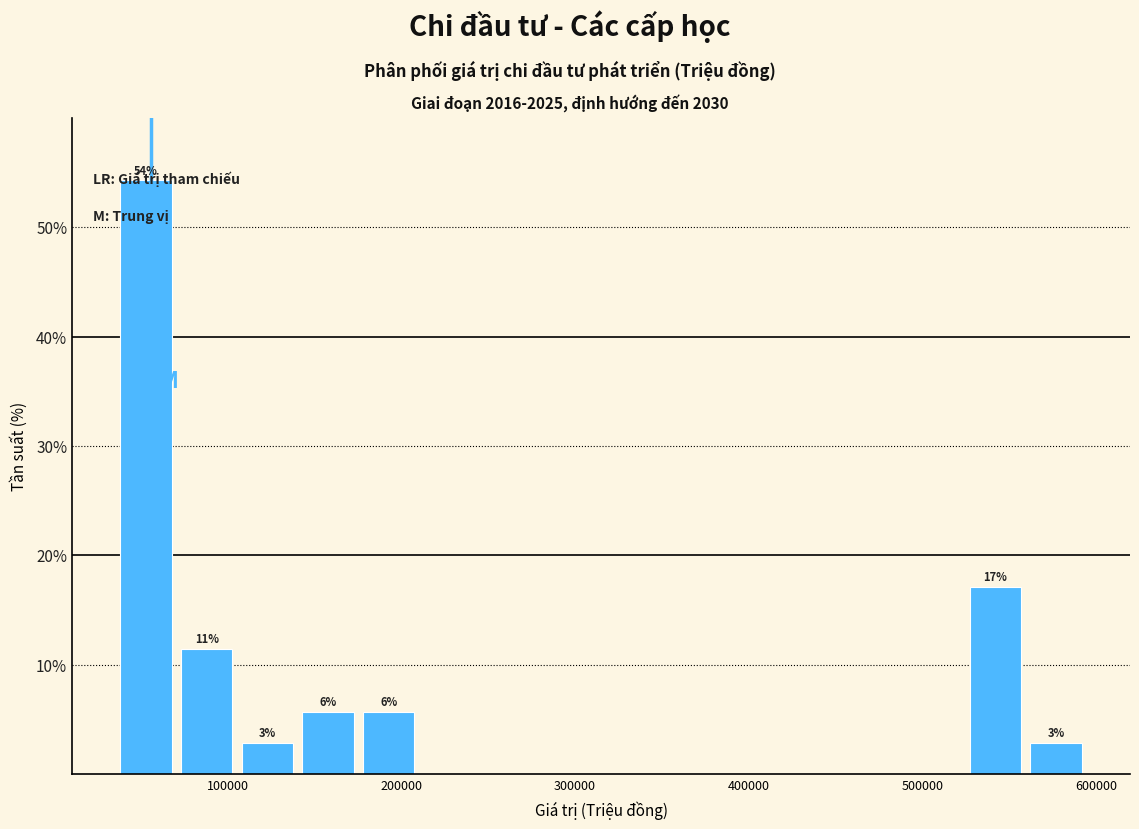

Around what value on the x-axis is the tallest bar? Give the approximate position of its centre, as read against the axis.

50000